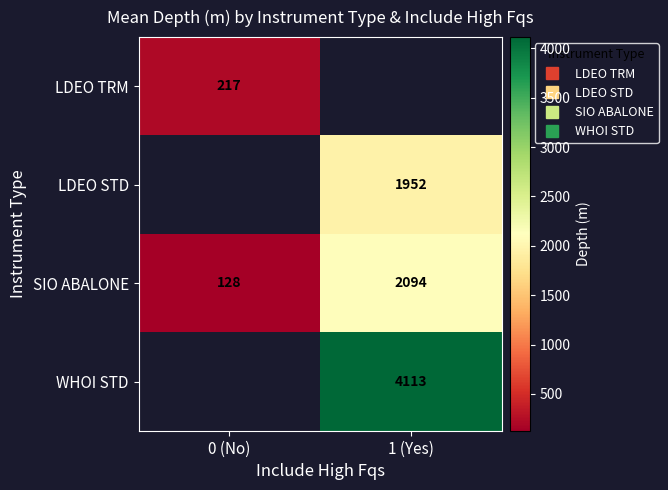

Count the number of categories in the chart.

2